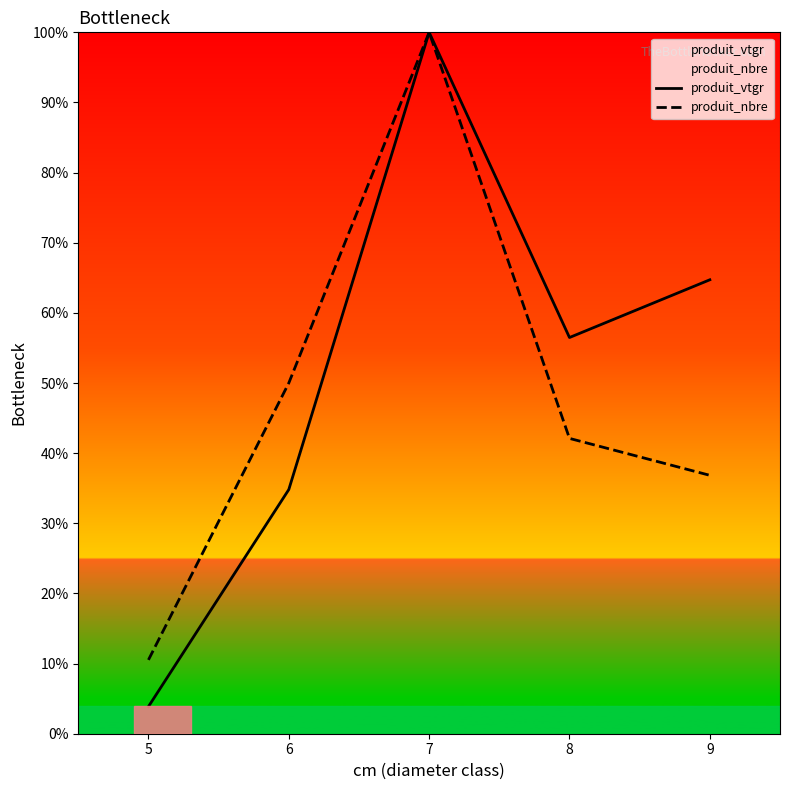

What is the difference between the maximum and minimum values in the produit_nbre series?

89.5